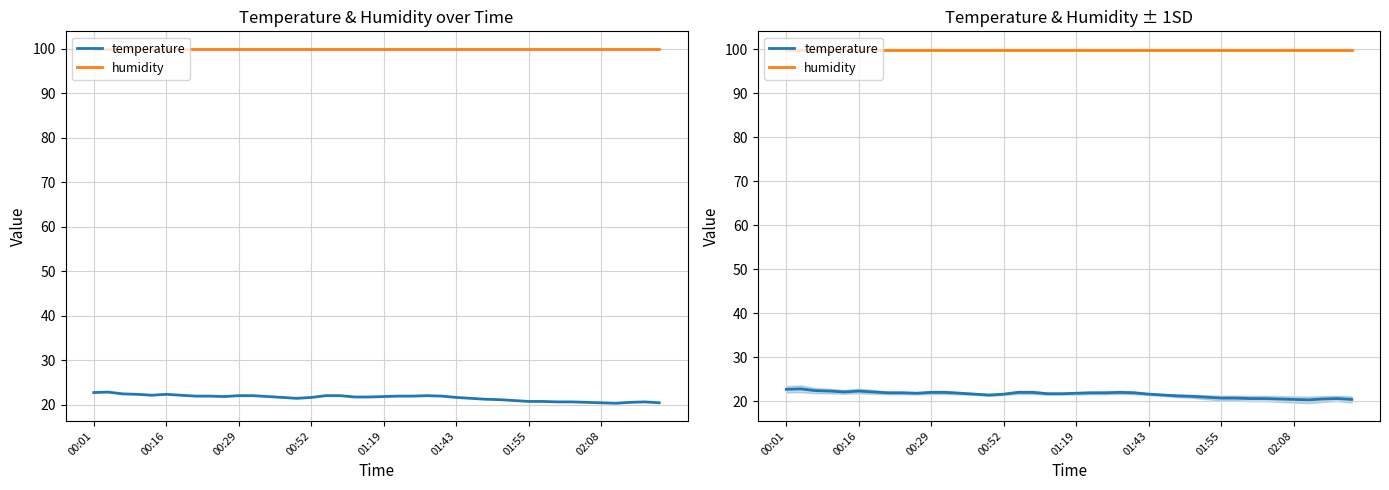

Reading left to right, what are all the values shown in this chart?

temperature: 22.7	22.8	22.4	22.3	22.1	22.3	22.1	21.9	21.9	21.8	22.0	22.0	21.8	21.6	21.4	21.6	22.0	22.0	21.7	21.7	21.8	21.9	21.9	22.0	21.9	21.6	21.4	21.2	21.1	20.9	20.7	20.7	20.6	20.6	20.5	20.4	20.3	20.5	20.6	20.4
humidity: 99.9	99.9	99.9	99.9	99.9	99.9	99.9	99.9	99.9	99.9	99.9	99.9	99.9	99.9	99.9	99.9	99.9	99.9	99.9	99.9	99.9	99.9	99.9	99.9	99.9	99.9	99.9	99.9	99.9	99.9	99.9	99.9	99.9	99.9	99.9	99.9	99.9	99.9	99.9	99.9